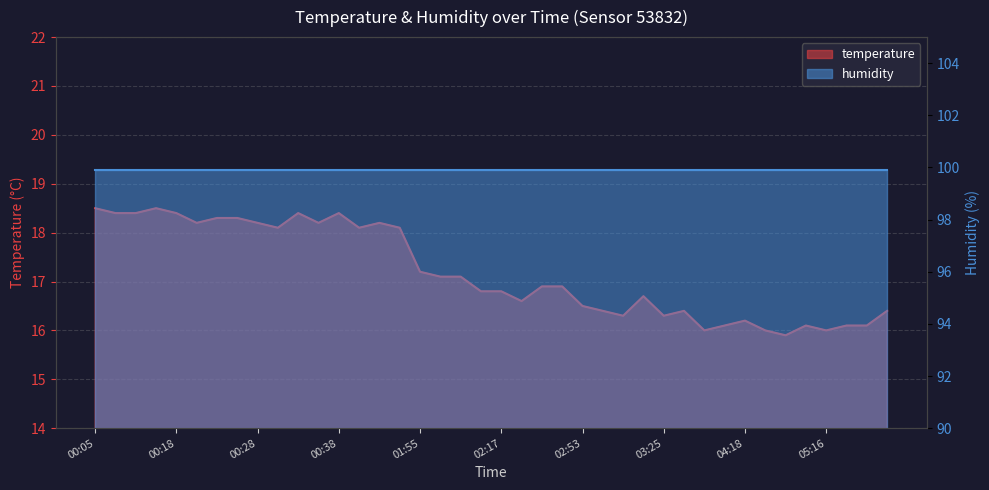

How many interior local valleys (lower than both neighbors) does the data have?

10